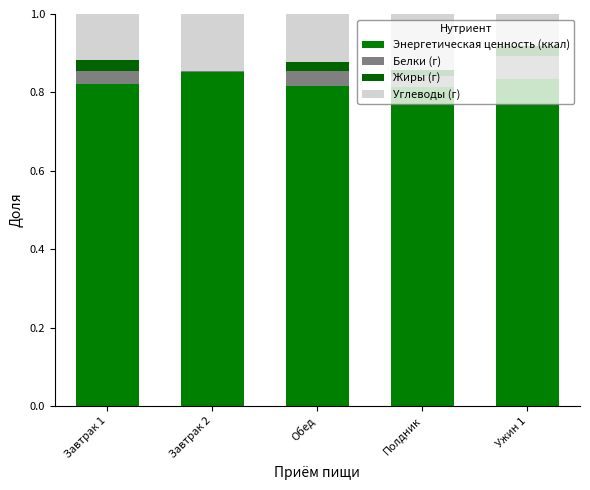

How many series are shown in this chart?

4